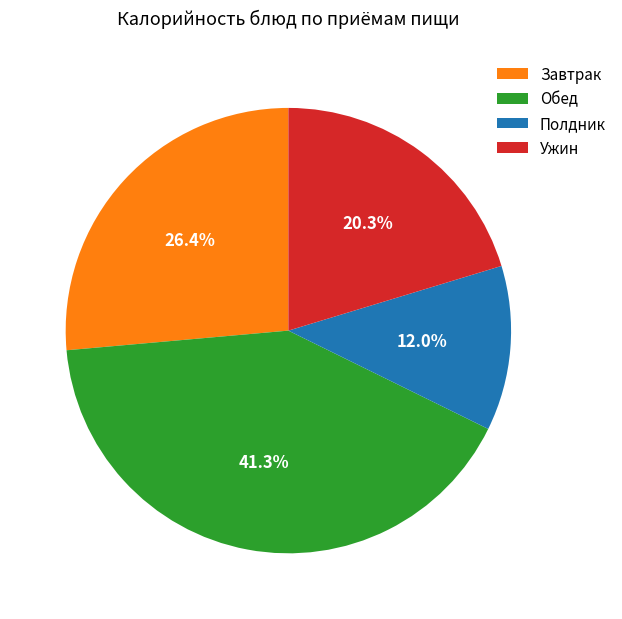

How many slices are in this pie chart?

4